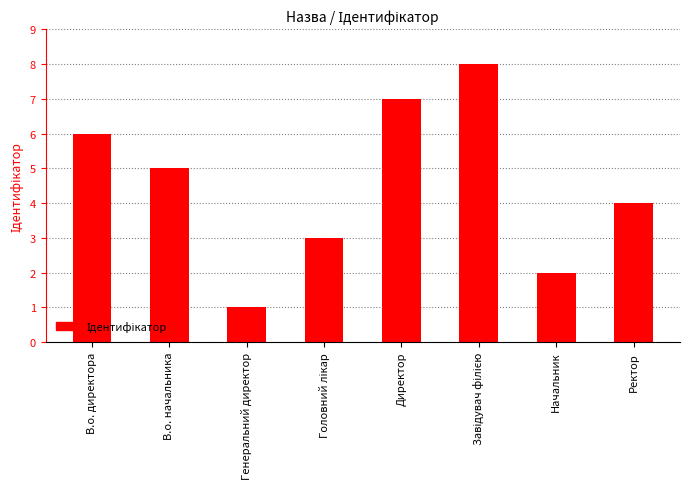

What is the label of the 2nd bar from the left?

В.о. начальника